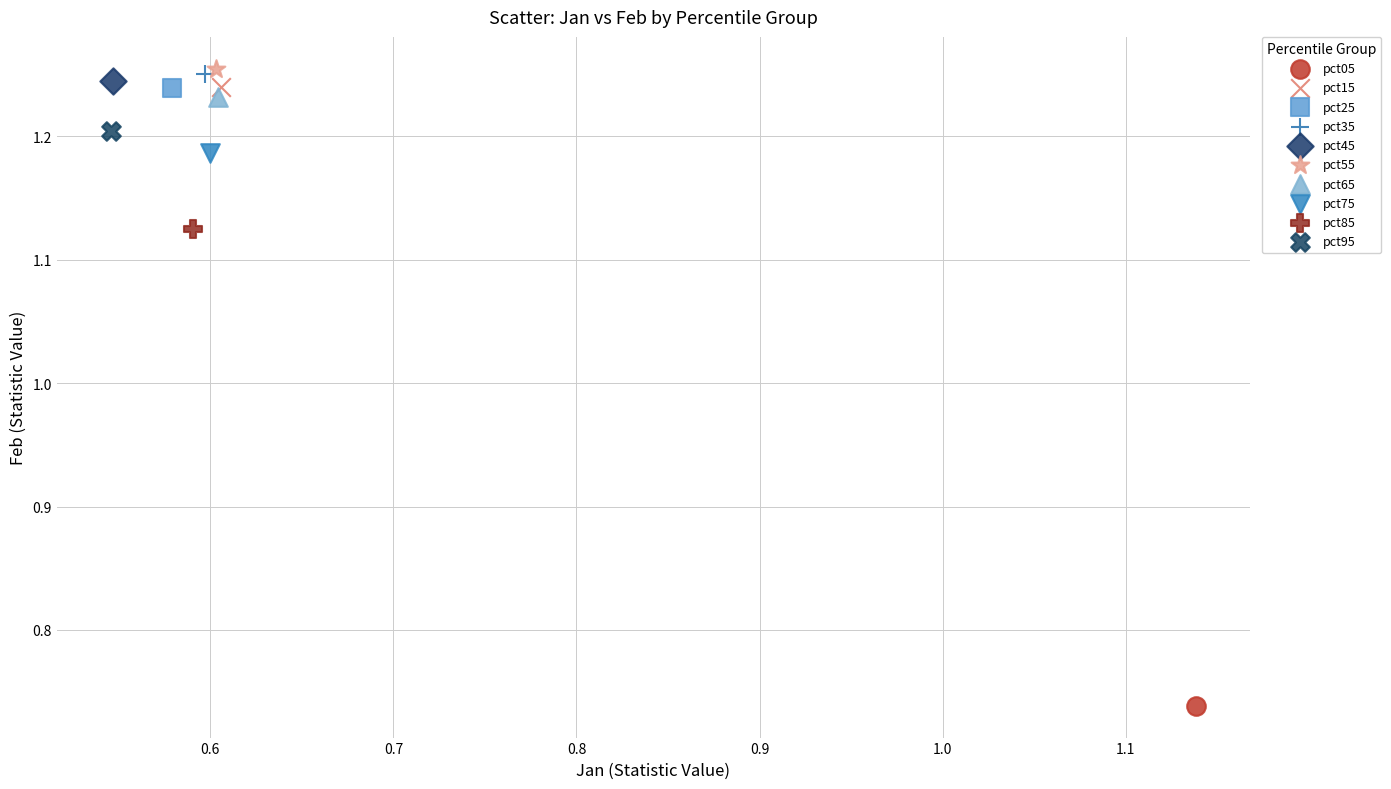

What are all the series names shown in the legend?

pct05, pct15, pct25, pct35, pct45, pct55, pct65, pct75, pct85, pct95